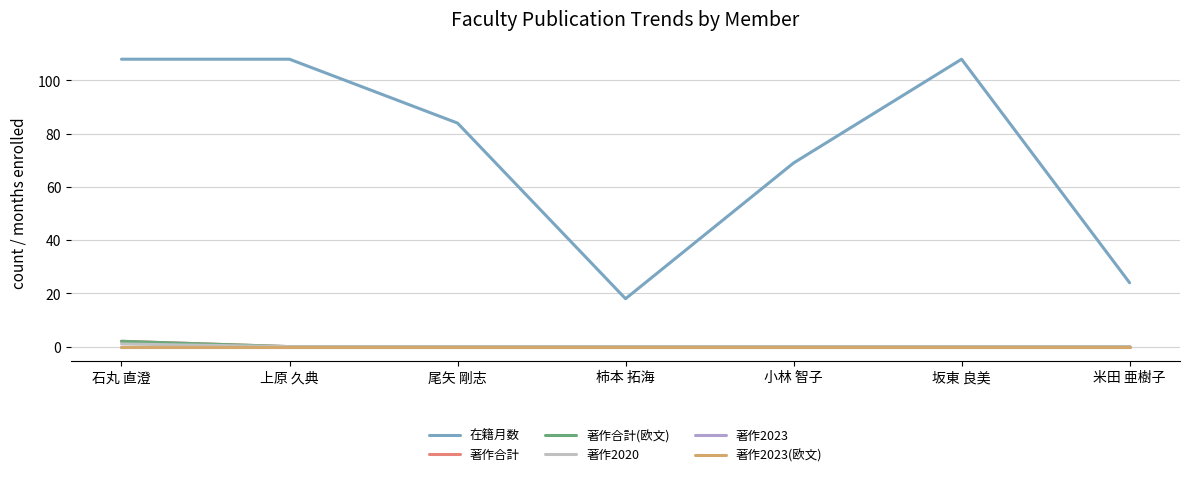

What are all the series names shown in the legend?

在籍月数, 著作合計, 著作合計(欧文), 著作2020, 著作2023, 著作2023(欧文)